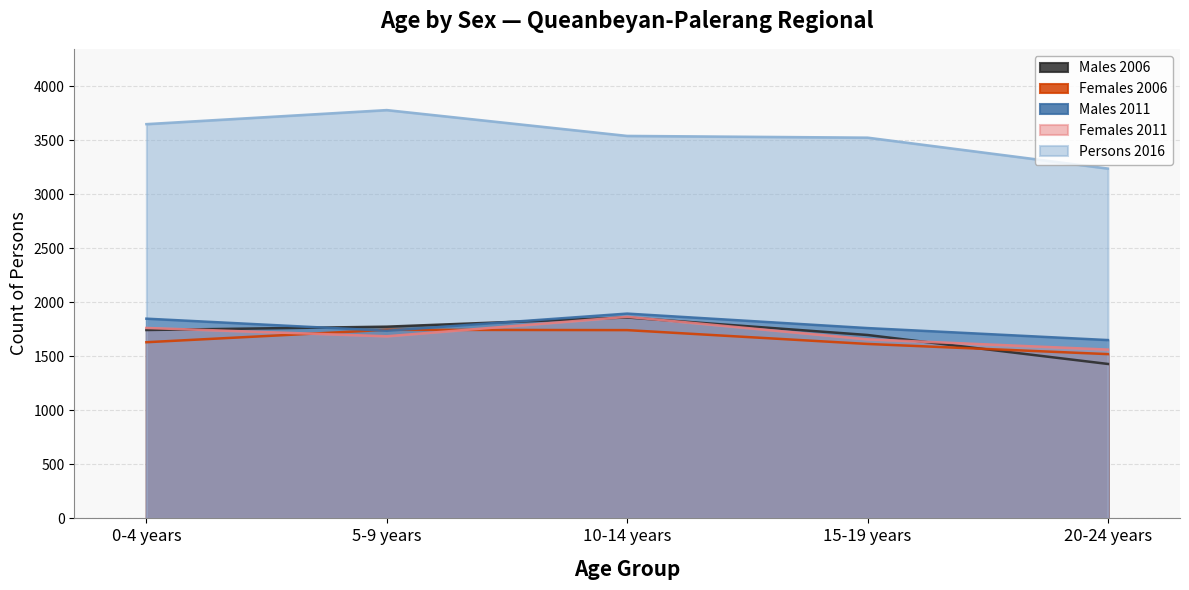

In Females 2006, how many points are higher than both neighbors (excluding endpoints)?

1